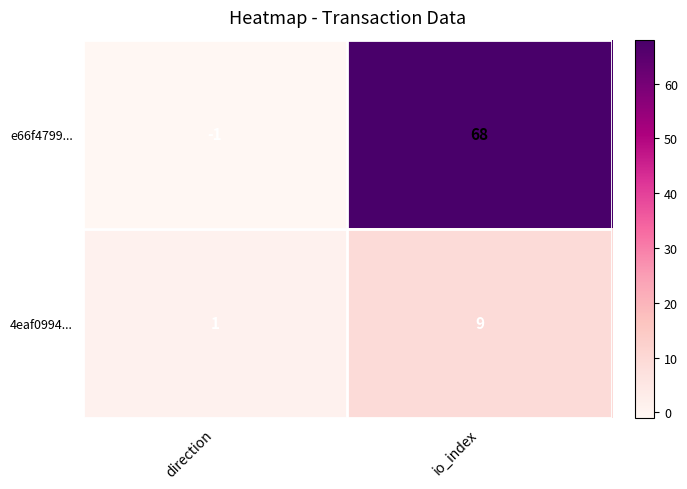

Which label corresponds to the largest value in the chart?

io_index